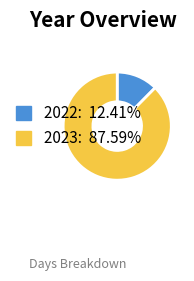

How many segments does this pie chart have?

2